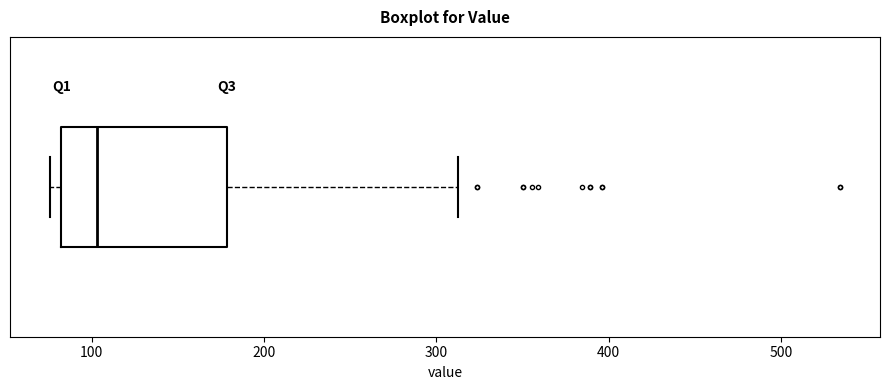

Read this box plot against the x-axis: the position of the median line, the range covered by the box, and the ends of both whiskers. The values are not printed on the chart, so give them approximately, as read against the axis.

median 100, box 80 to 180, whiskers 80 (just left of the box's left edge) to 310